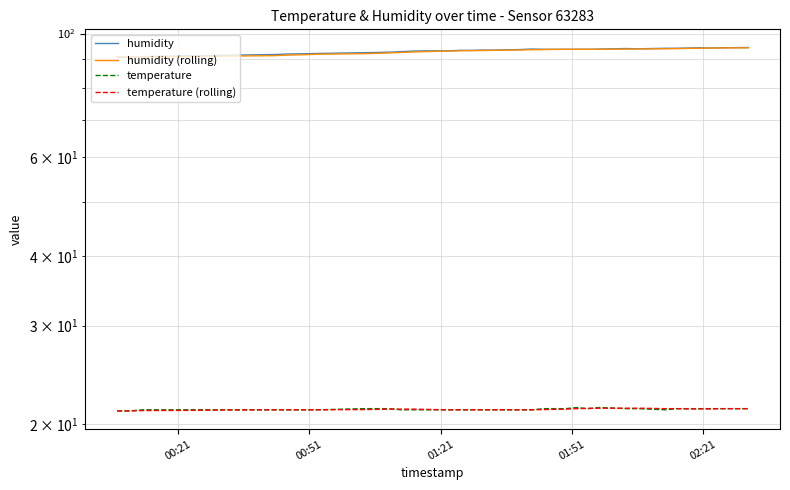

How many distinct data groups are displayed?

4